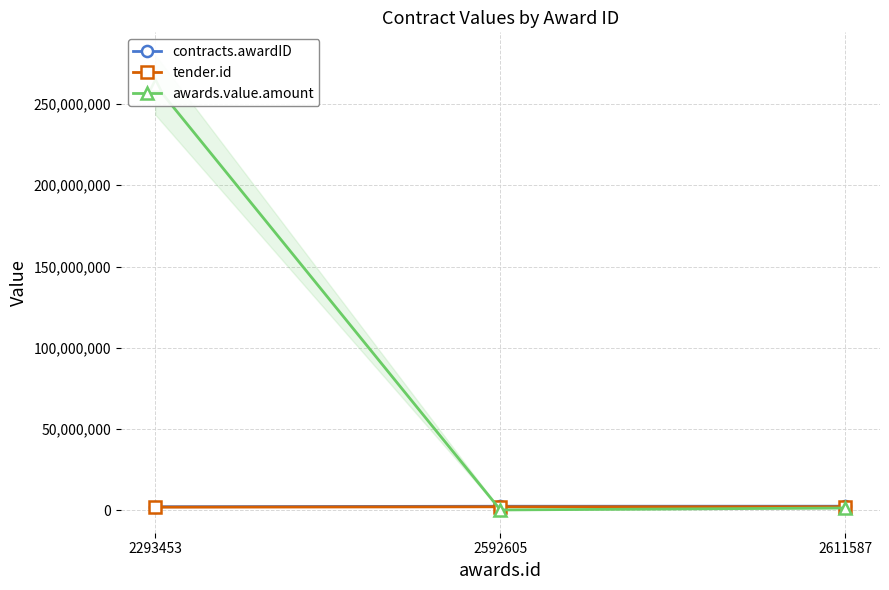

What is the average value of the contracts.awardID series?

2499215